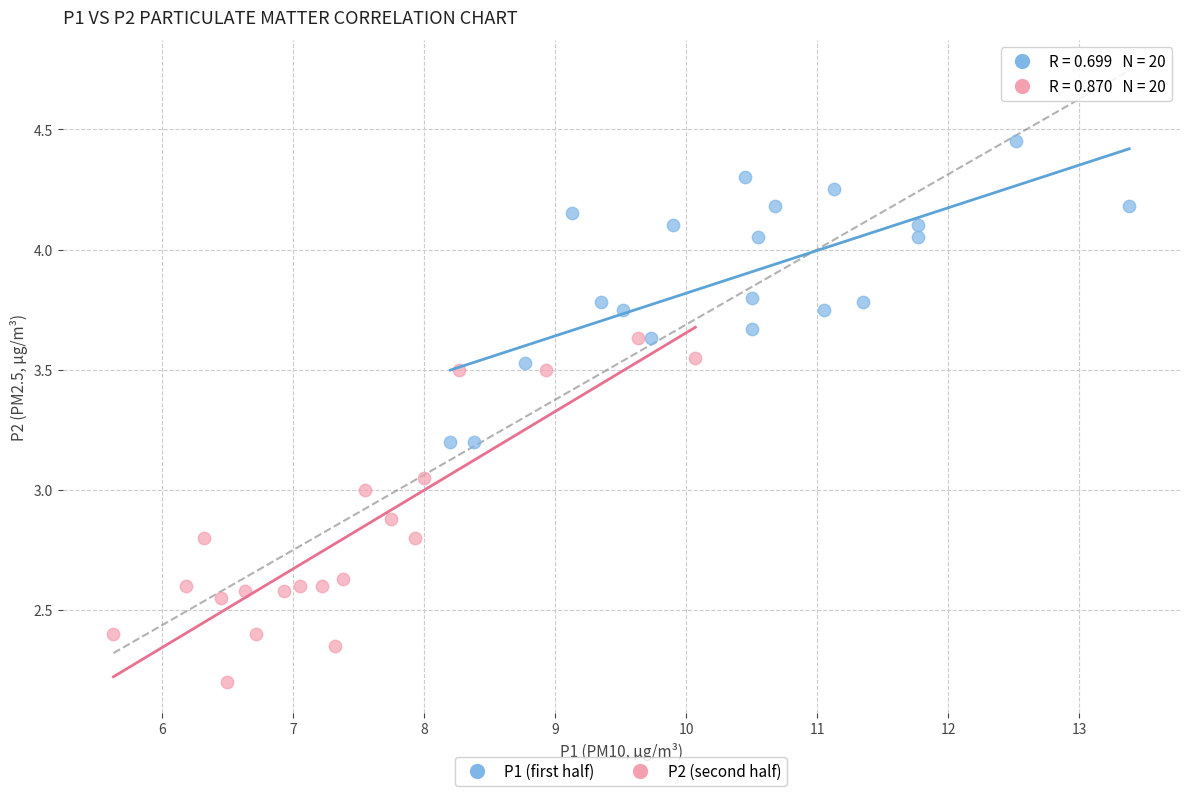

What are all the series names shown in the legend?

P1 (first half), P2 (second half)